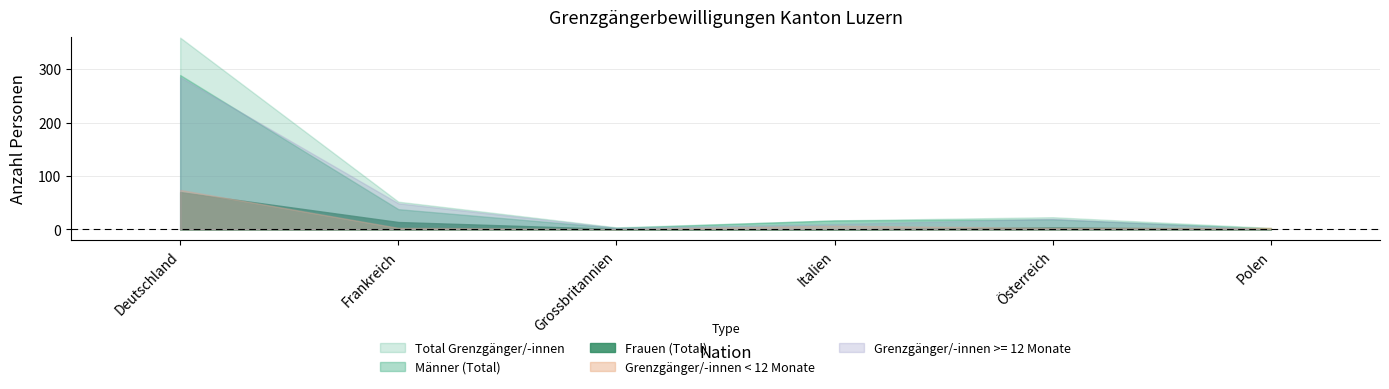

The Total Grenzgänger/-innen series shows 217 at Deutschland. True or false?

False